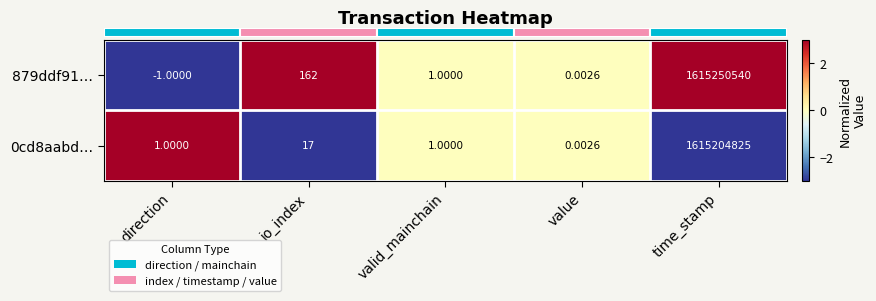

At which label is 879ddf91… closest to 807625269?

io_index